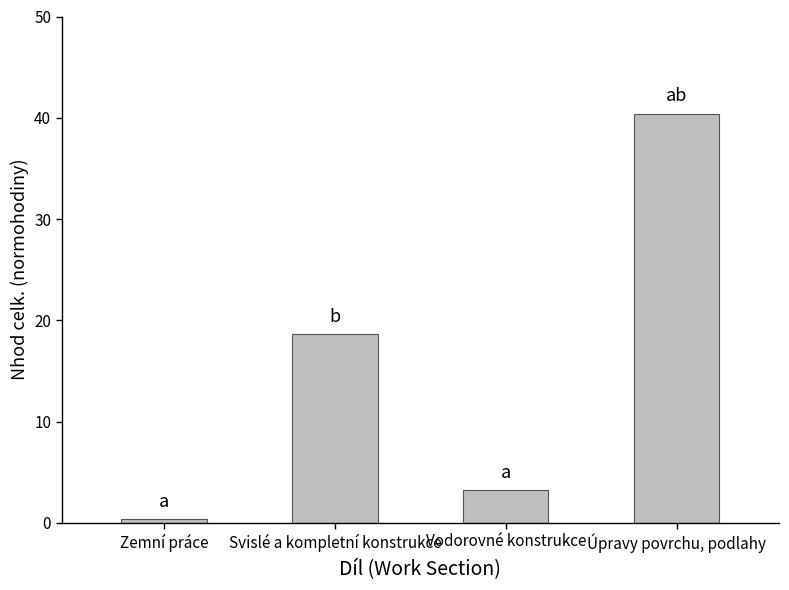

At which label does the data first exceed 18?

Svislé a kompletní konstrukce